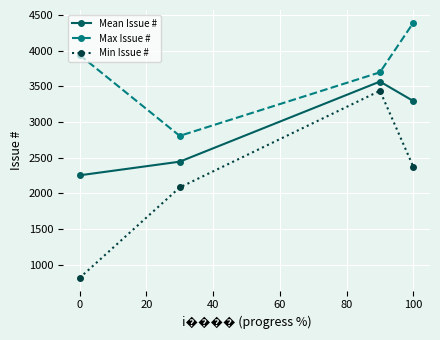

At how many categories does at least one series exceed 2283?

4